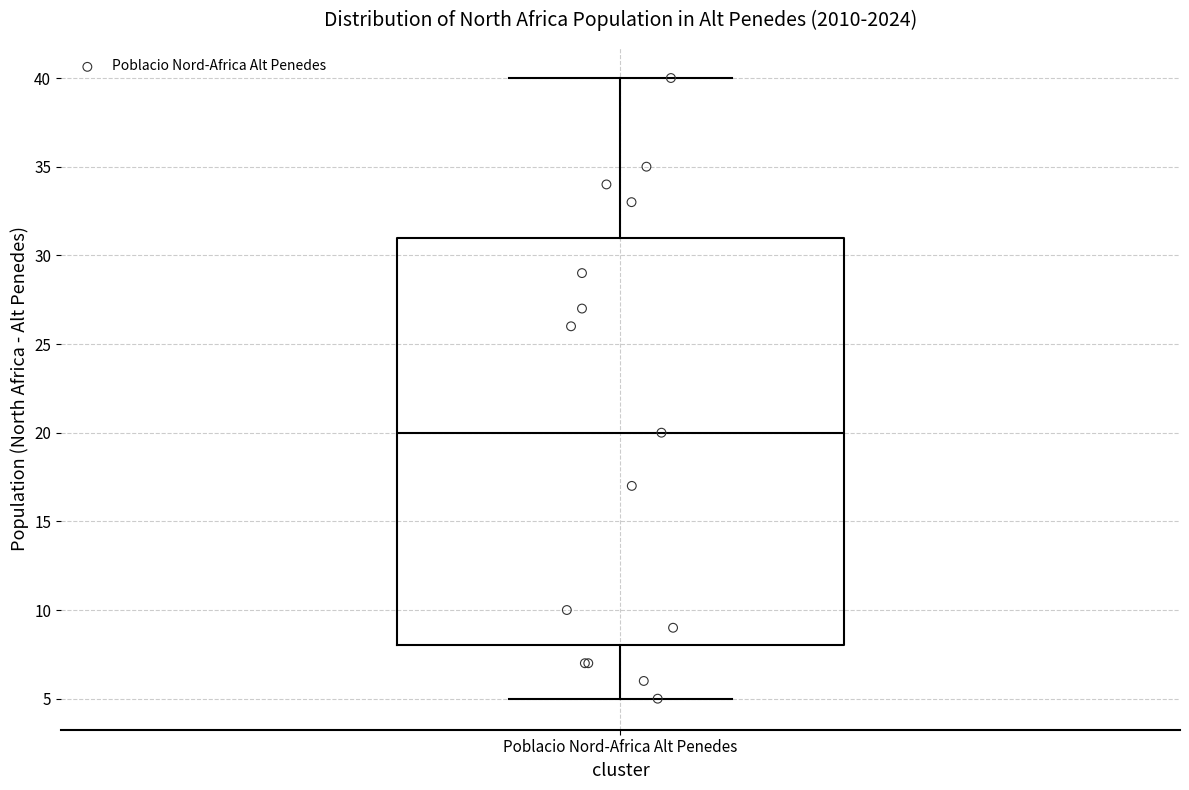

Transcribe this box plot: give where the median line is, the range the box spans, and where the two whiskers end, as read against the y-axis. The values are not printed on the chart, so give them approximately, as read against the axis.

median 20, box 8 to 31, whiskers 5 to 40